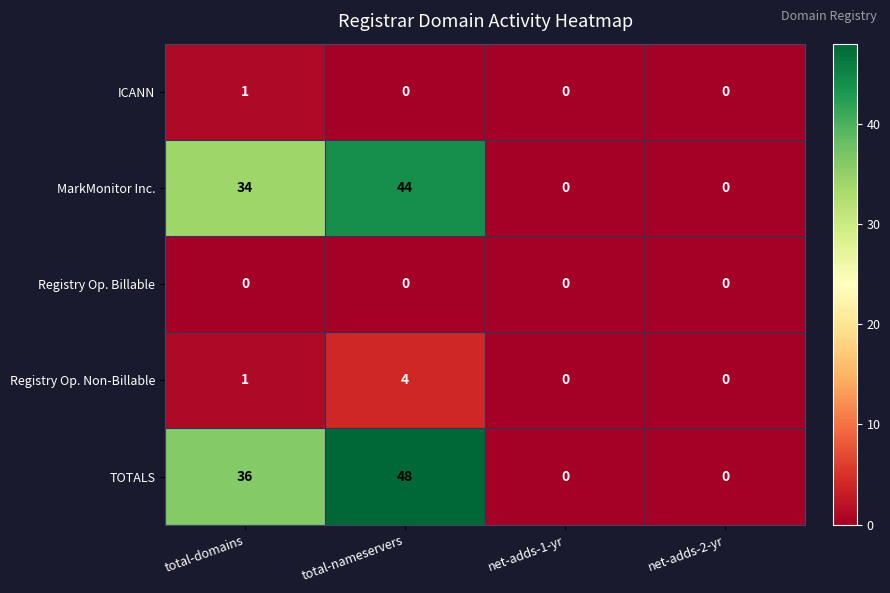

How many series are shown in this chart?

5